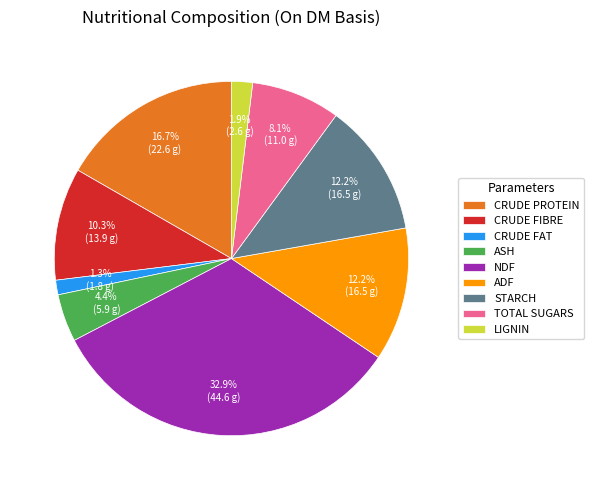

What portion of the pie excludes NDF?

67.1%